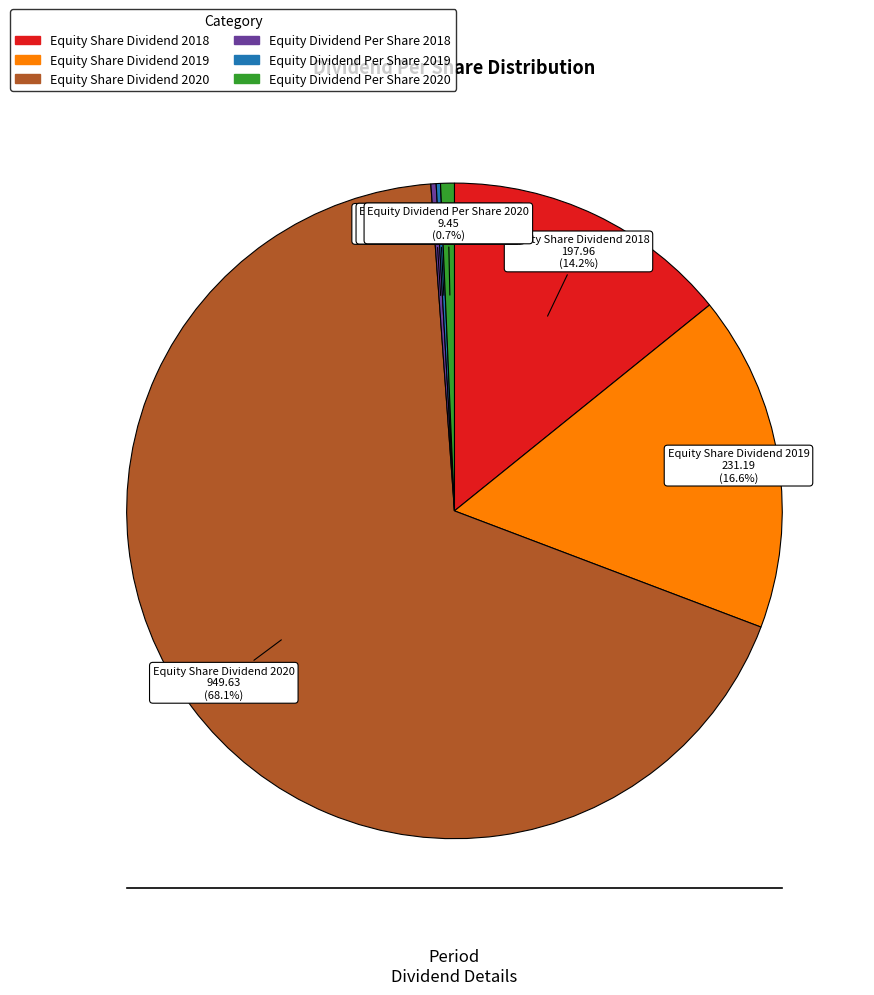

Is there a majority slice in this chart?

Yes